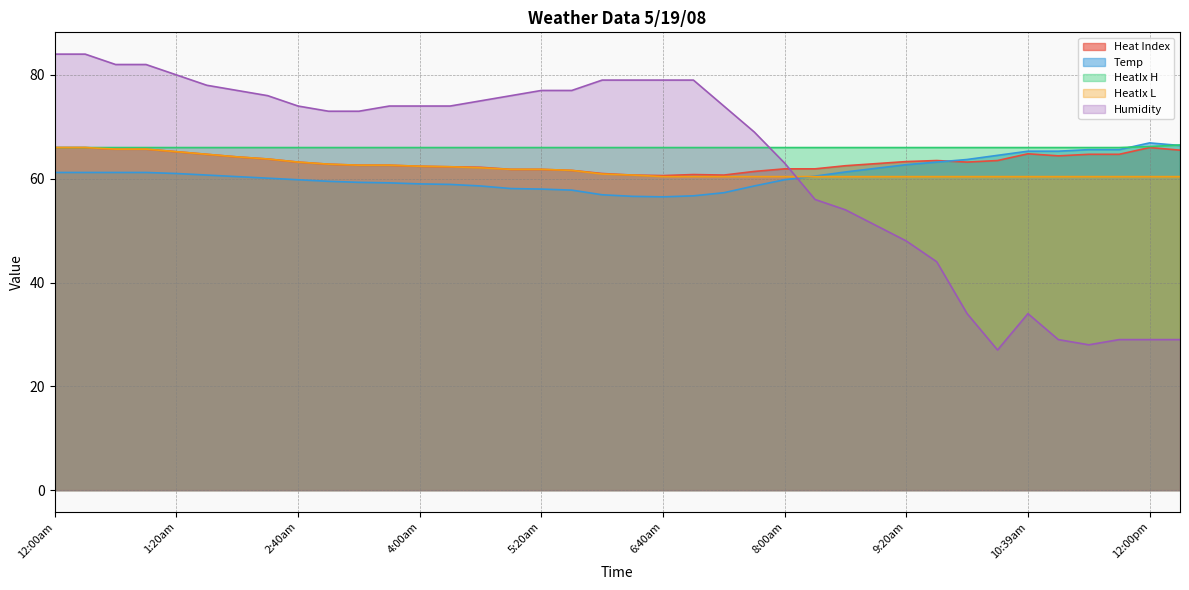

In Humidity, how many points are lower than both neighbors (excluding endpoints)?

2